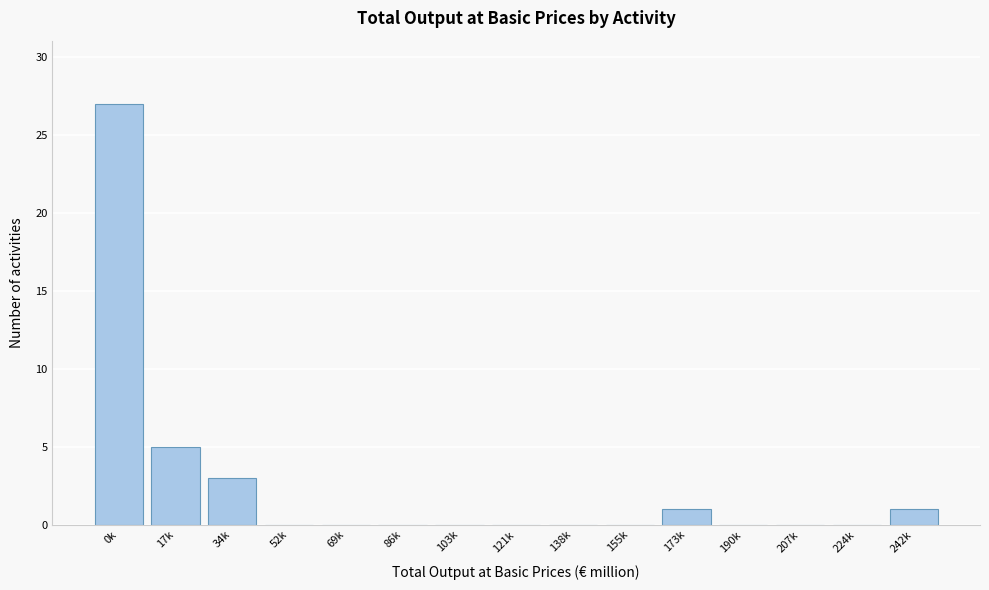

Reading left to right, list all the values displayed in this chart.

0k=27	17k=5	34k=3	52k=0	69k=0	86k=0	103k=0	121k=0	138k=0	155k=0	173k=1	190k=0	207k=0	224k=0	242k=1